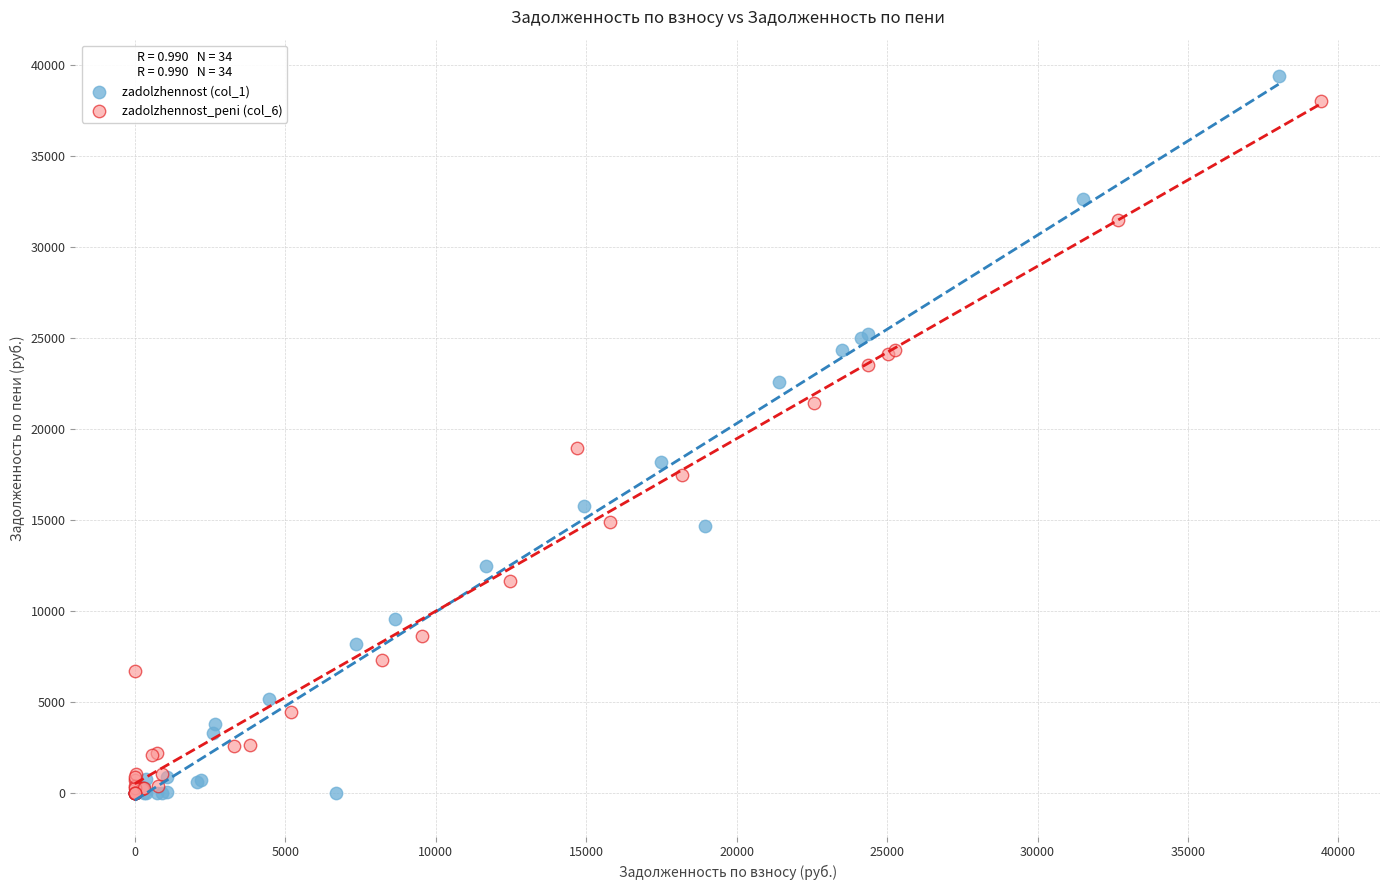

Which series has the largest Y range (max minus min)?

zadolzhennost (col_1)